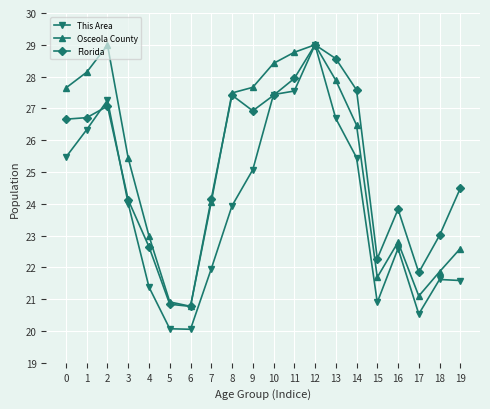

True or false: Florida and This Area cross at least once.

True